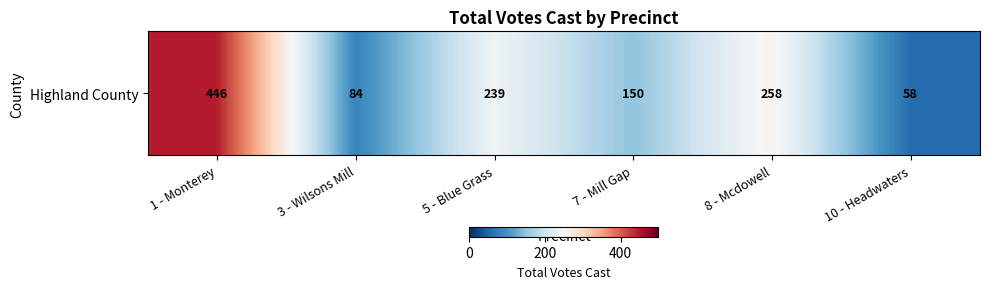

What is the sum of all values?

1235